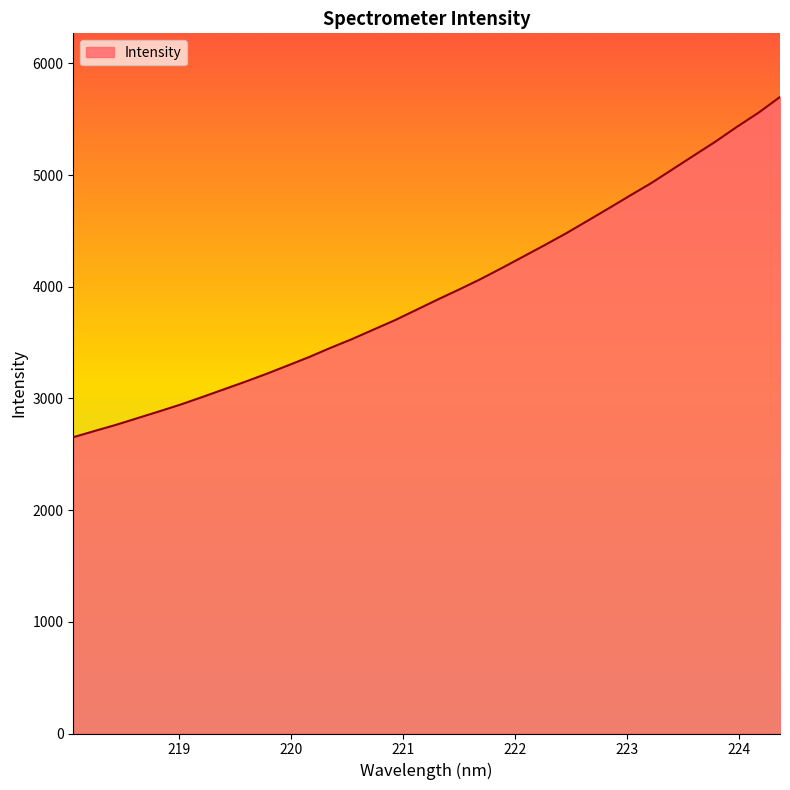

How many lines are shown in the chart?

1